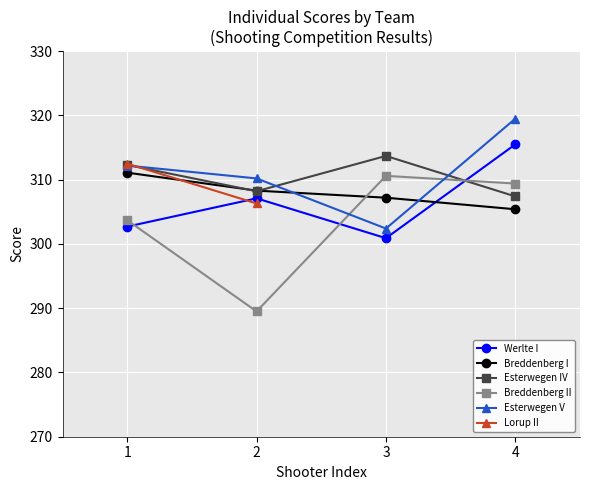

How many distinct data groups are displayed?

6